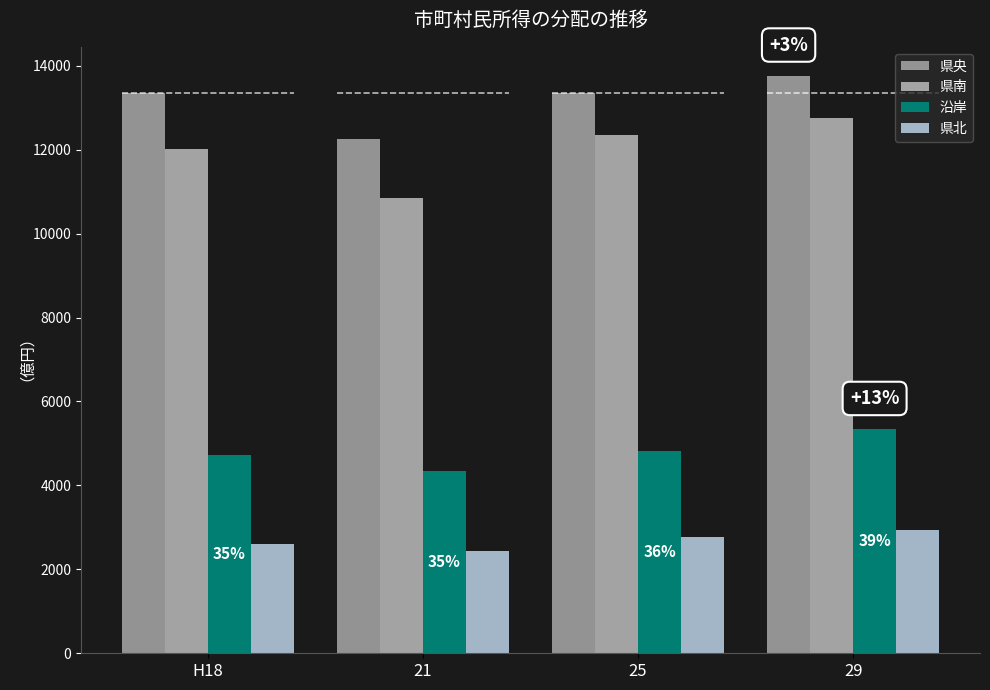

What is the label of the 2nd bar from the left?

21